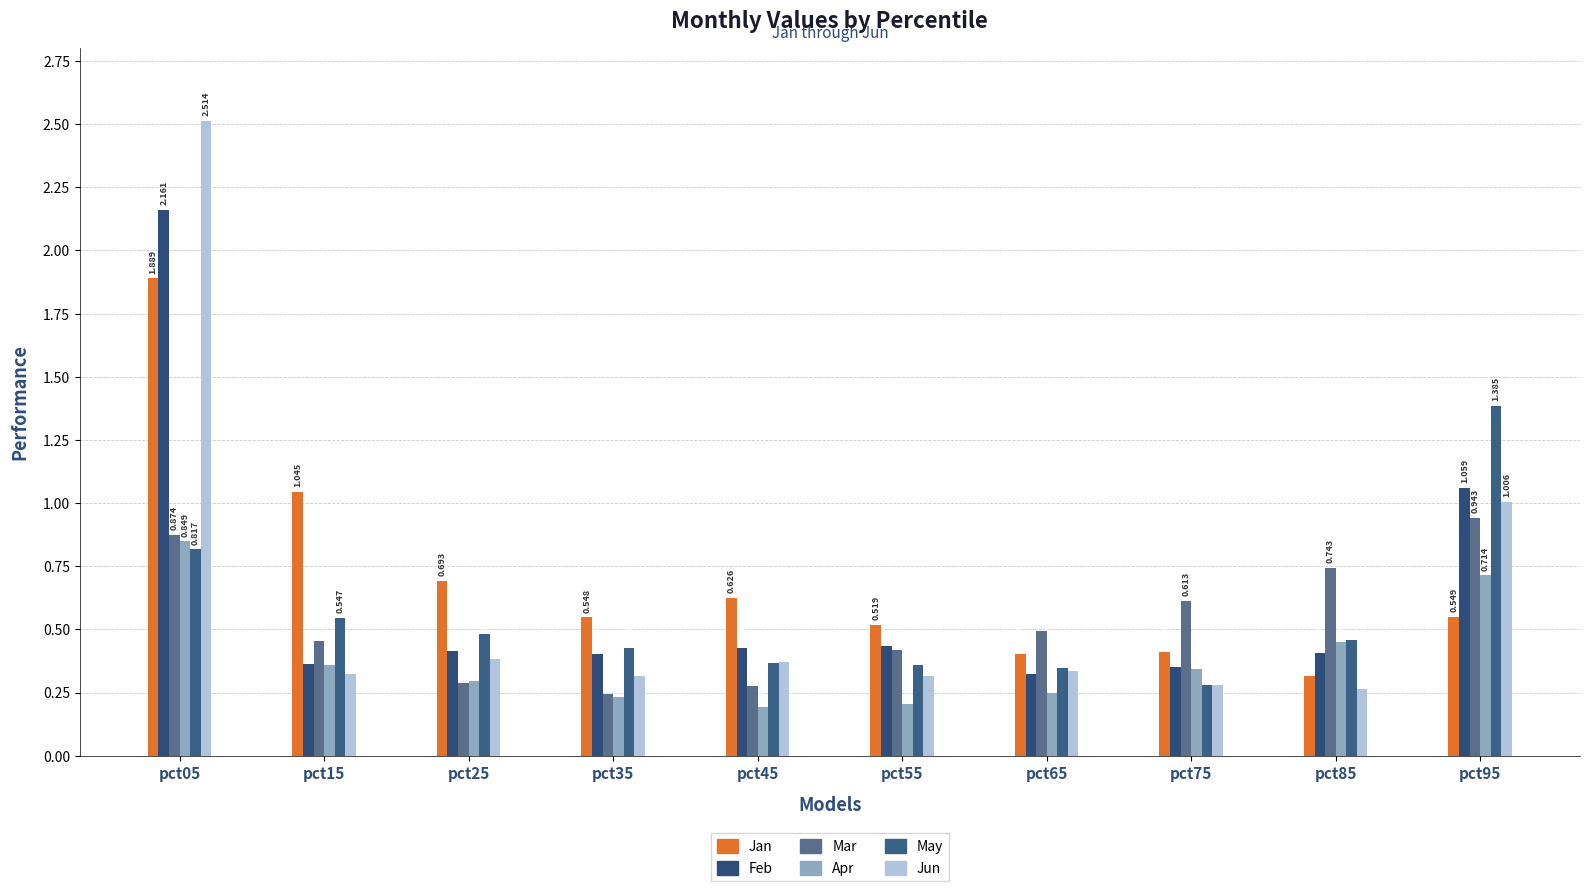

What is the maximum value for May?

1.4